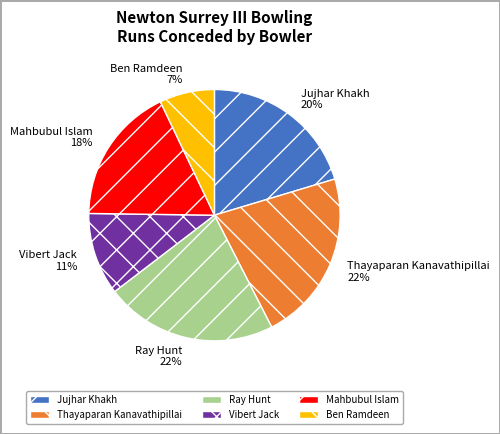

To the nearest percent, what percentage of the pie is Vibert Jack?

11%